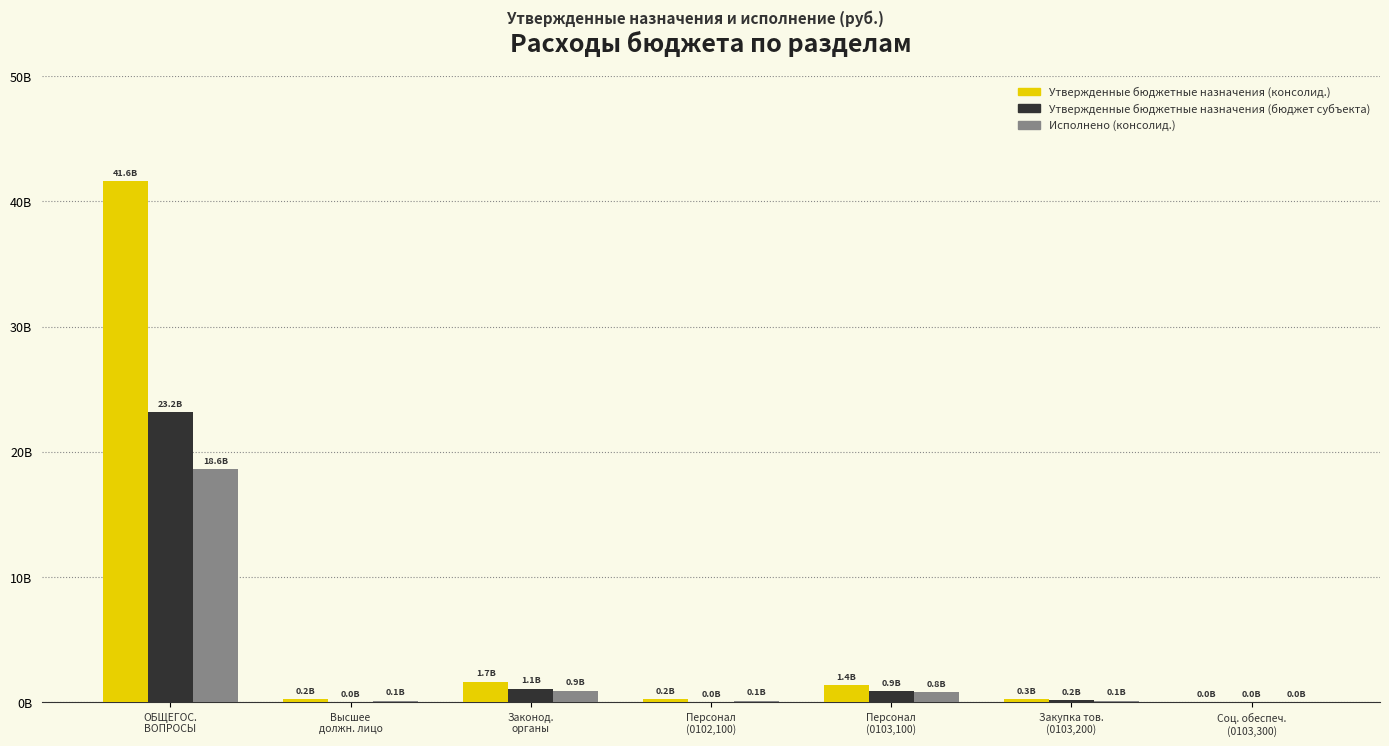

At Закупка тов.
(0103,200), list the series in order from smallest to largest.

Исполнено (консолид.), Утвержденные бюджетные назначения (бюджет субъекта), Утвержденные бюджетные назначения (консолид.)